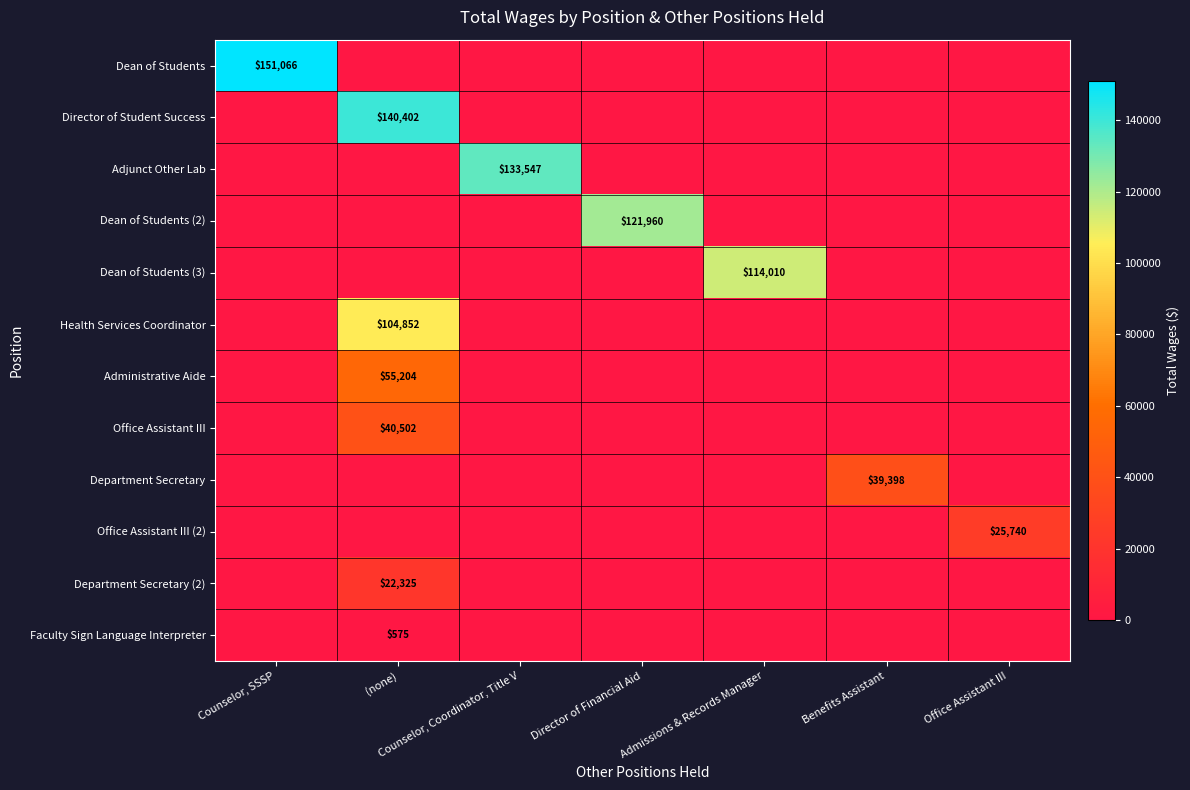

True or false: Dean of Students (3) has a value of 114010 at Admissions & Records Manager.

True